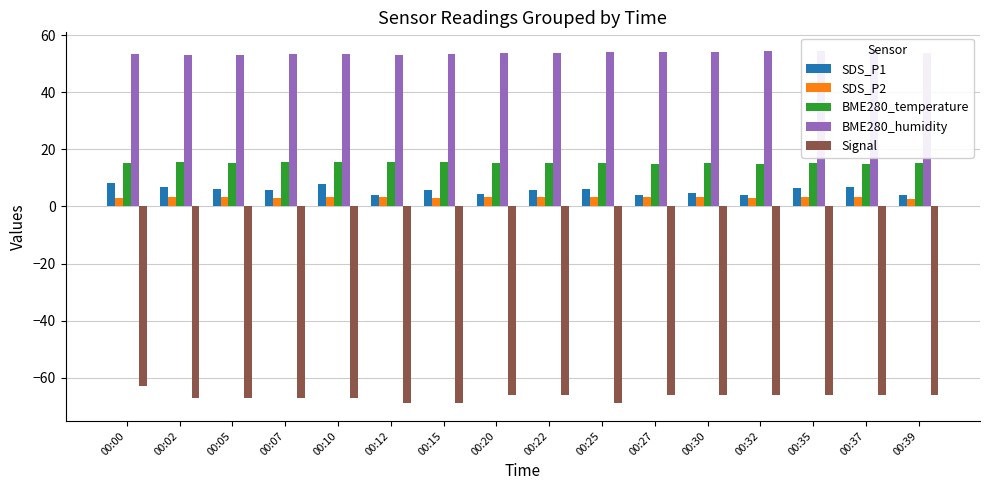

What is the difference between the maximum and second lowest values in the SDS_P2 series?

0.6